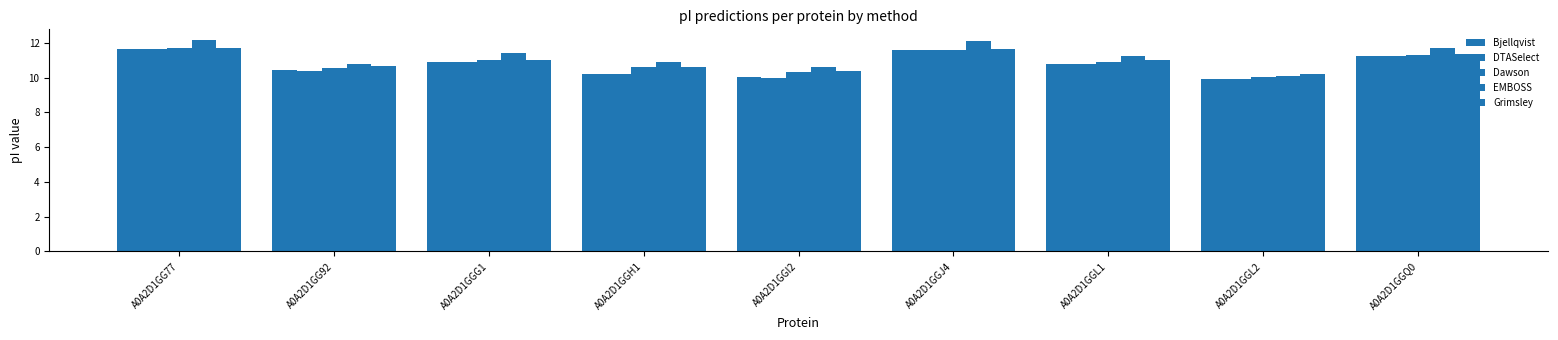

Which category has the lowest value across all series?

A0A2D1GGL2